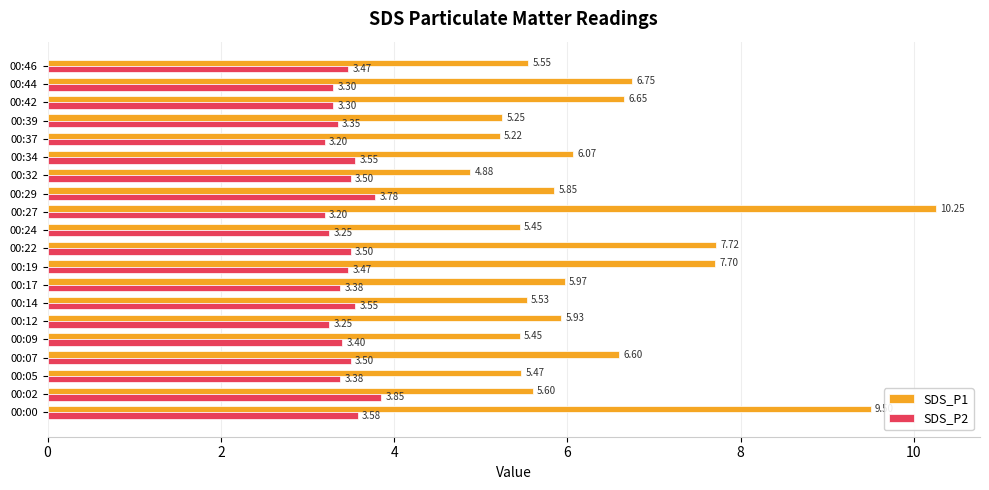

Which category has the highest value across all series?

00:27